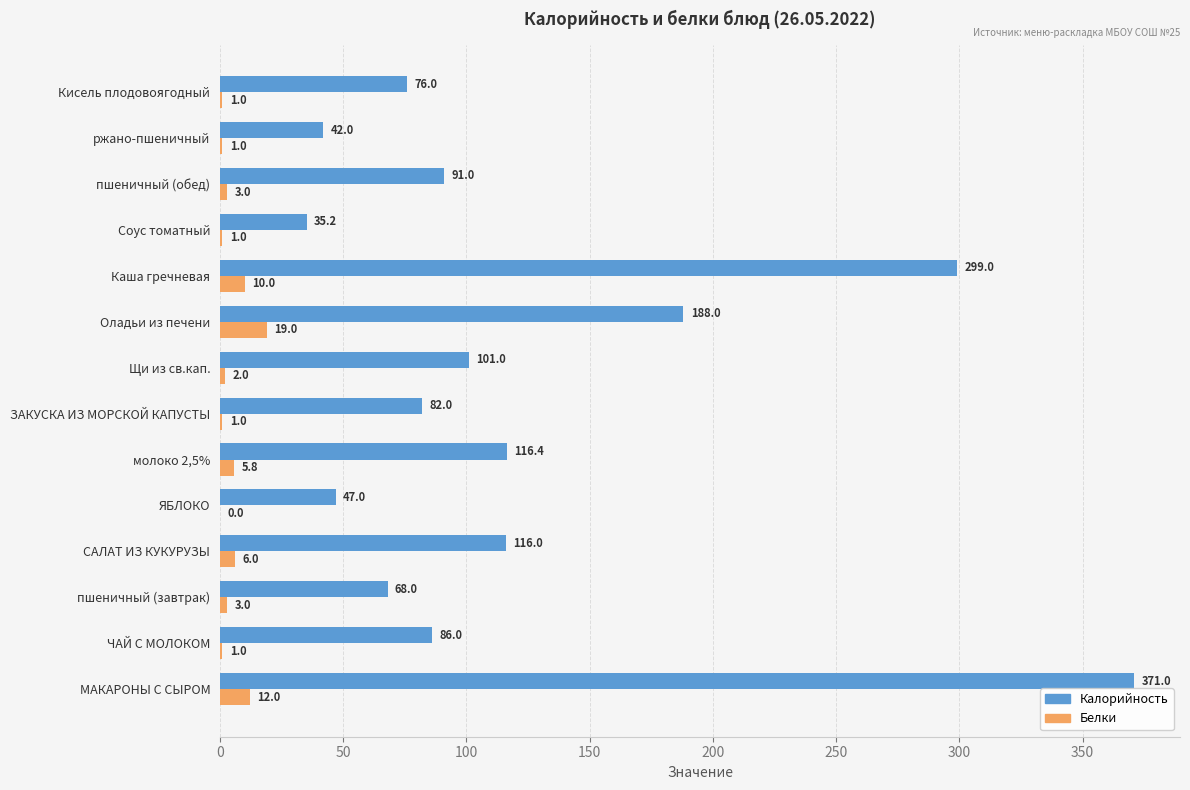

What is the total value across all series at Оладьи из печени?

207.0